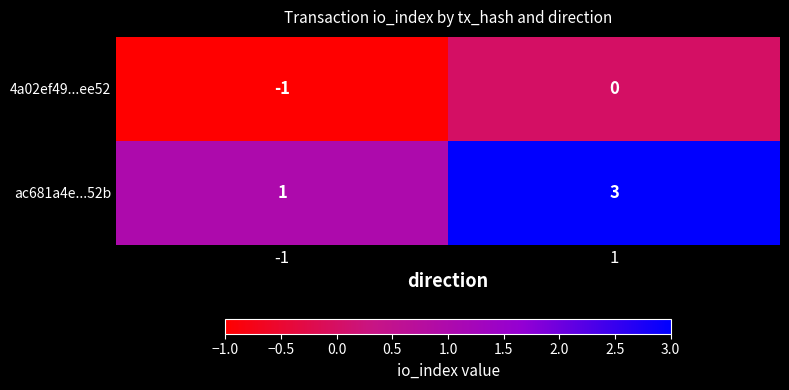

List the series in order of their peak value, lowest first.

4a02ef49...ee52, ac681a4e...52b